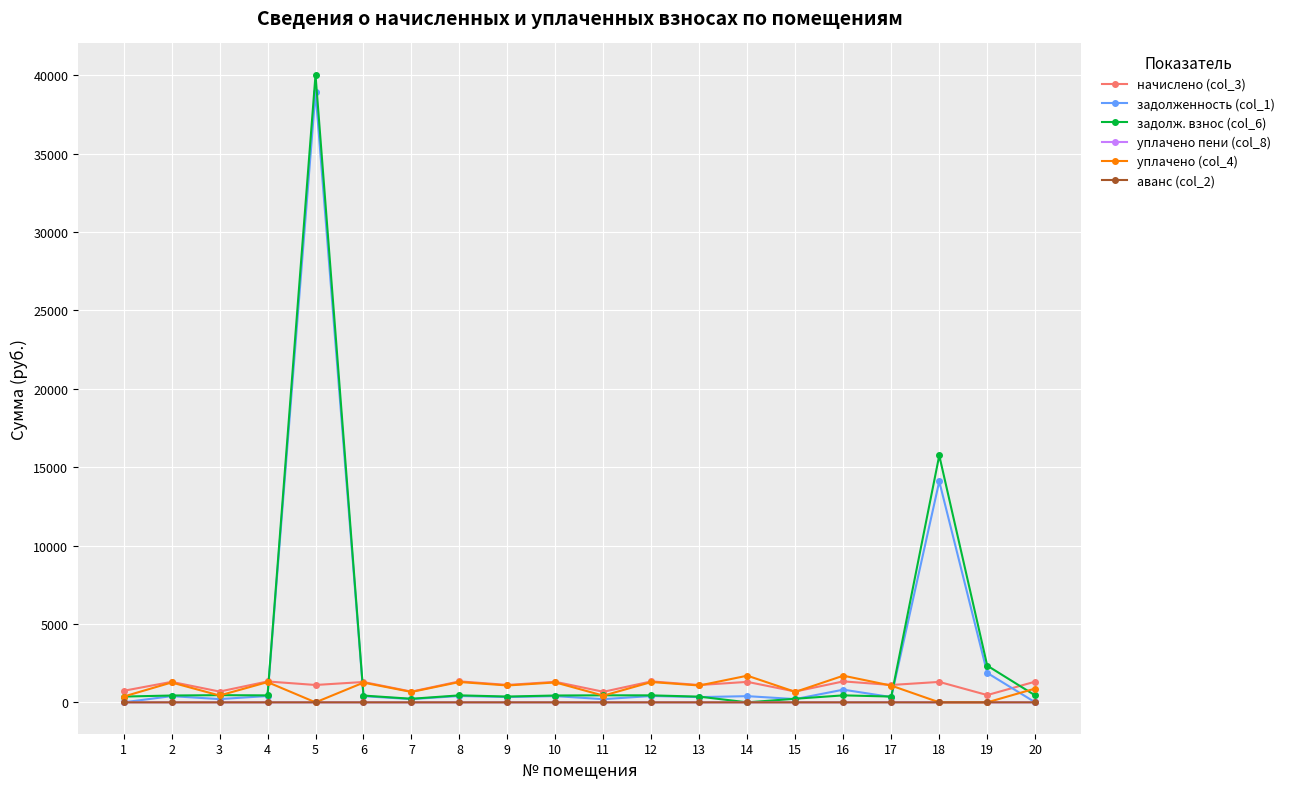

How many intersections are there between уплачено (col_4) and начислено (col_3)?

4